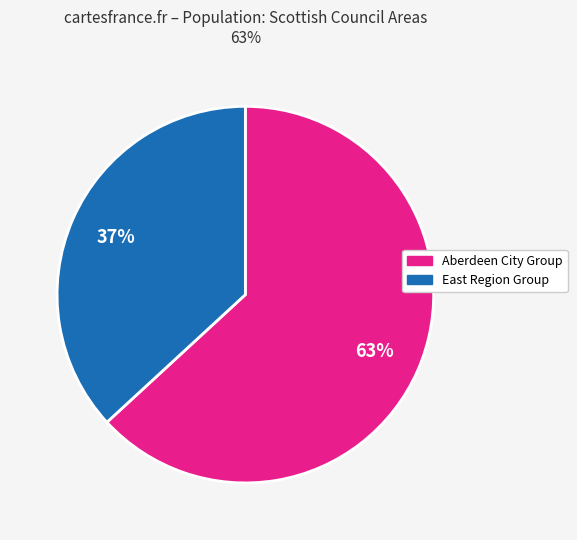

The Aberdeen City Group slice represents 63% of the pie. True or false?

True